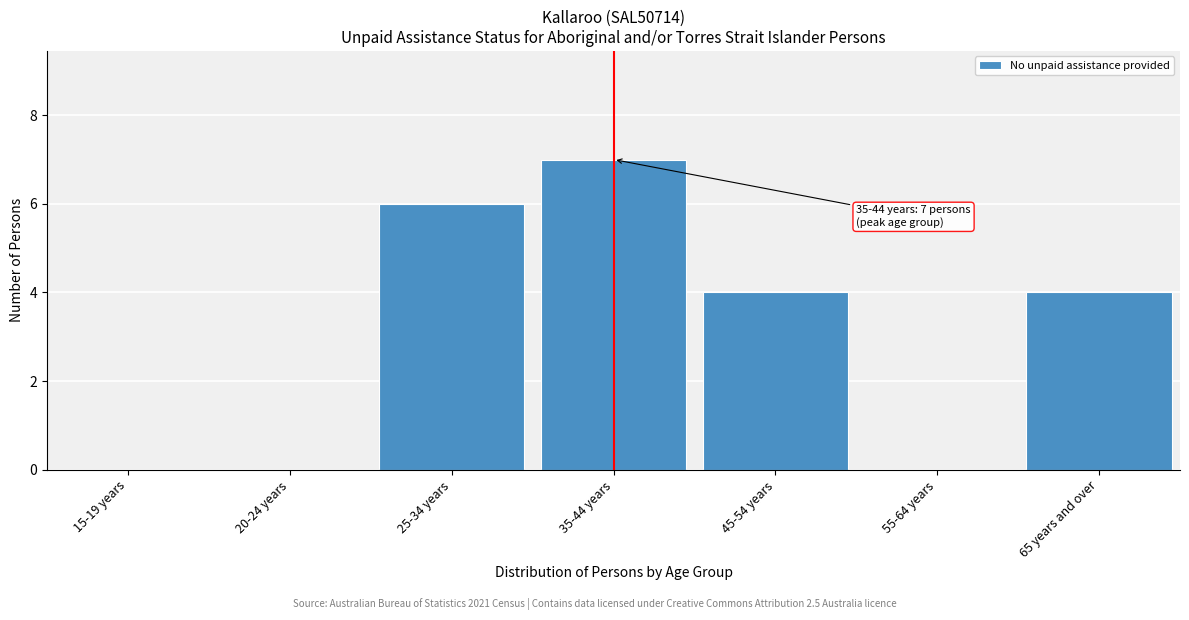

Reading right to left, list all the values displayed in this chart.

65 years and over=4	55-64 years=0	45-54 years=4	35-44 years=7	25-34 years=6	20-24 years=0	15-19 years=0